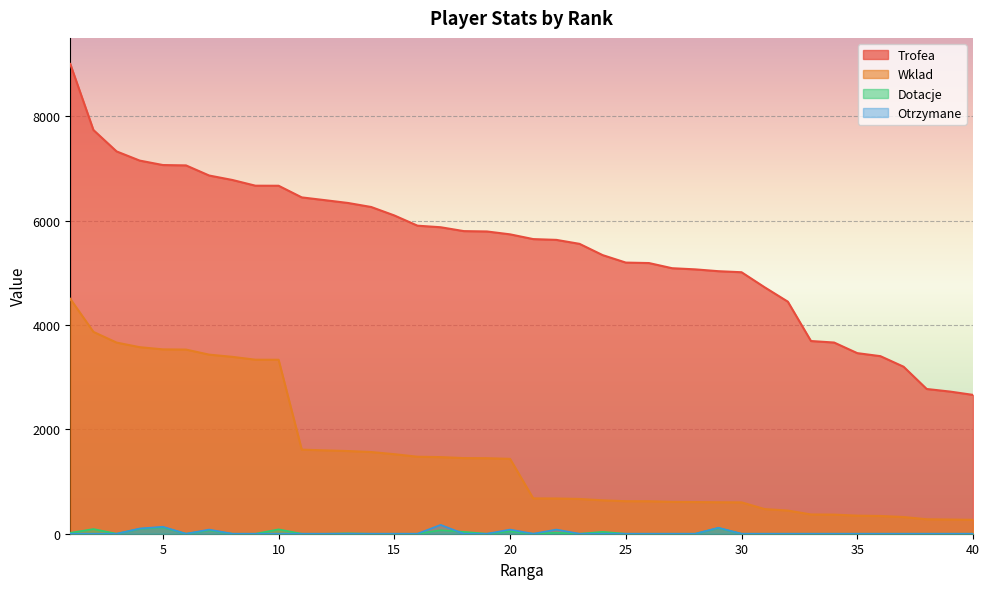

True or false: Dotacje and Wklad cross at least once.

False